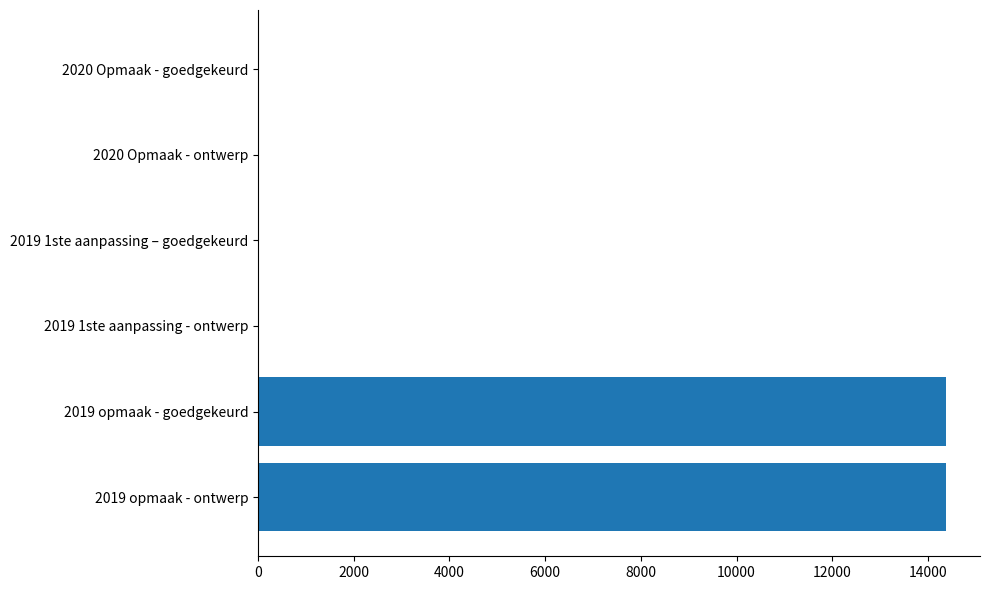

Reading bottom to top, transcribe all the data shown in this chart.

2019 opmaak - ontwerp=14370	2019 opmaak - goedgekeurd=14370	2019 1ste aanpassing - ontwerp=0	2019 1ste aanpassing – goedgekeurd=0	2020 Opmaak - ontwerp=0	2020 Opmaak - goedgekeurd=0